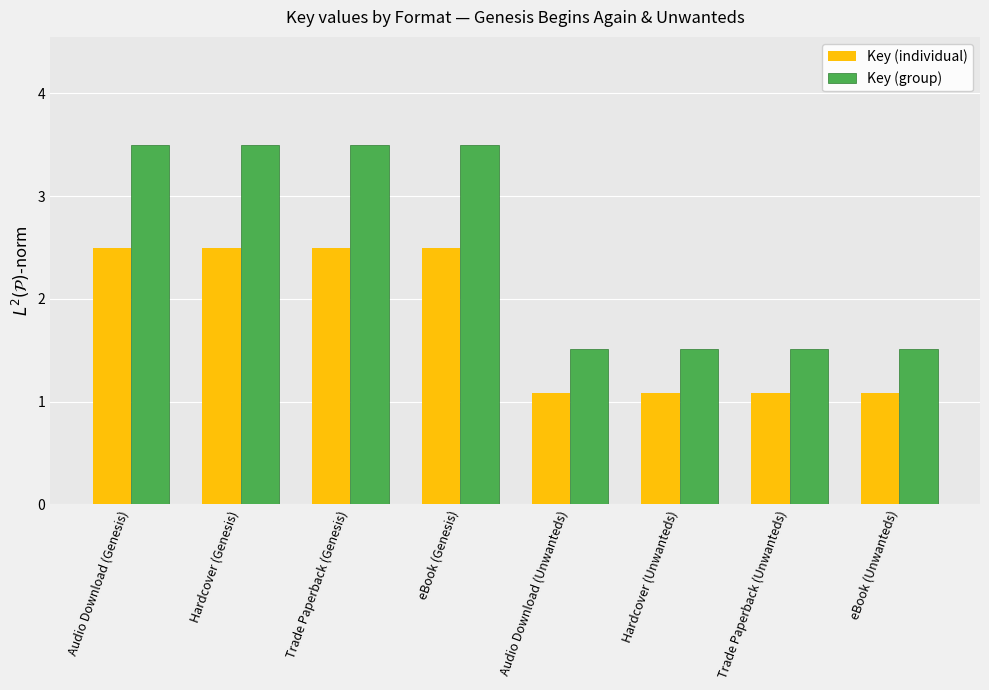

Rank the series by their maximum value, from highest to lowest.

Key (group), Key (individual)